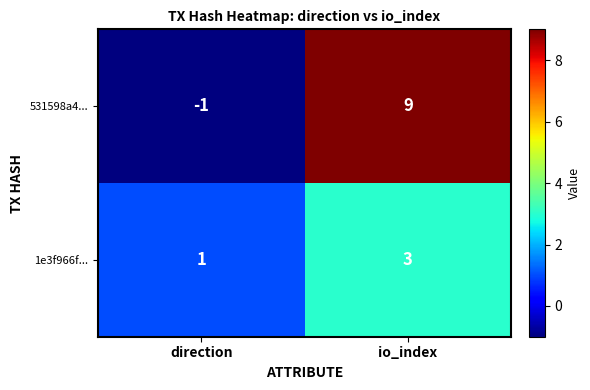

True or false: 531598a4... has a value of 9 at io_index.

True